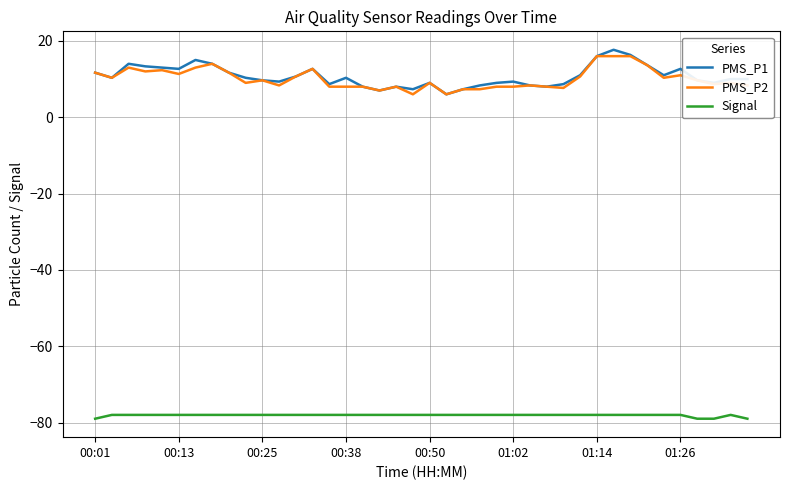

True or false: Signal and PMS_P2 intersect in this chart.

False